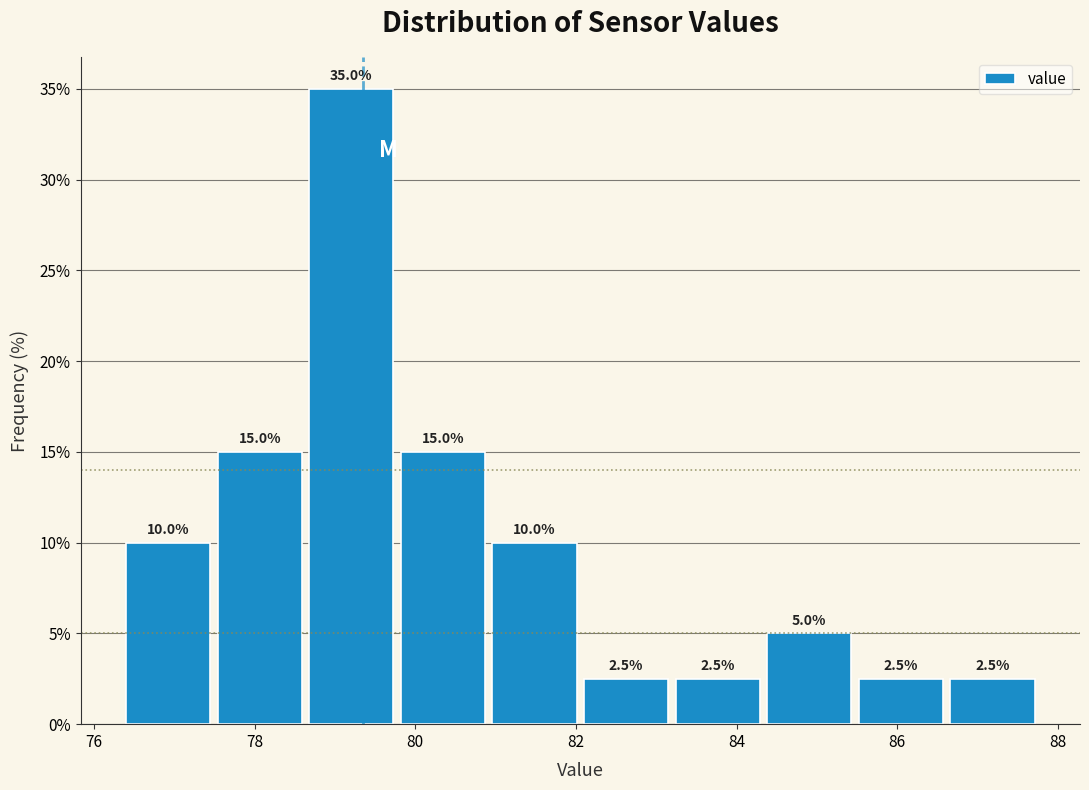

Reading left to right, list every bar in this chart as the range it spans on the x-axis followed by its height. The bar edges are not printed on the chart, so give them approximately, as read against the axis.

76.40 to 77.54: 10.0
77.54 to 78.68: 15.0
78.68 to 79.82: 35.0
79.82 to 80.96: 15.0
80.96 to 82.10: 10.0
82.10 to 83.24: 2.5
83.24 to 84.38: 2.5
84.38 to 85.52: 5.0
85.52 to 86.66: 2.5
86.66 to 87.80: 2.5